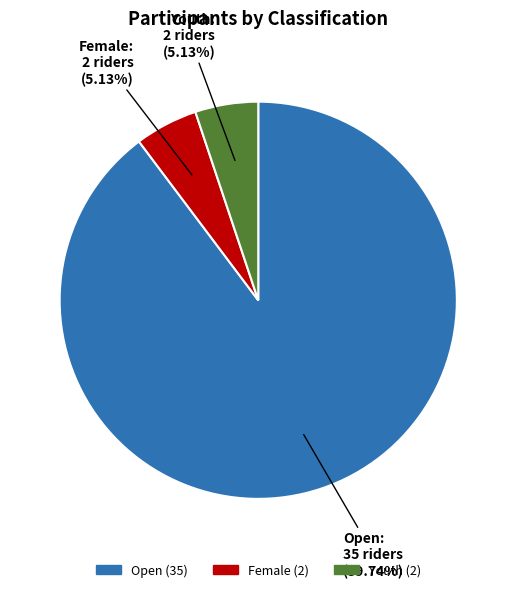

What is the largest slice in the pie chart?

Open